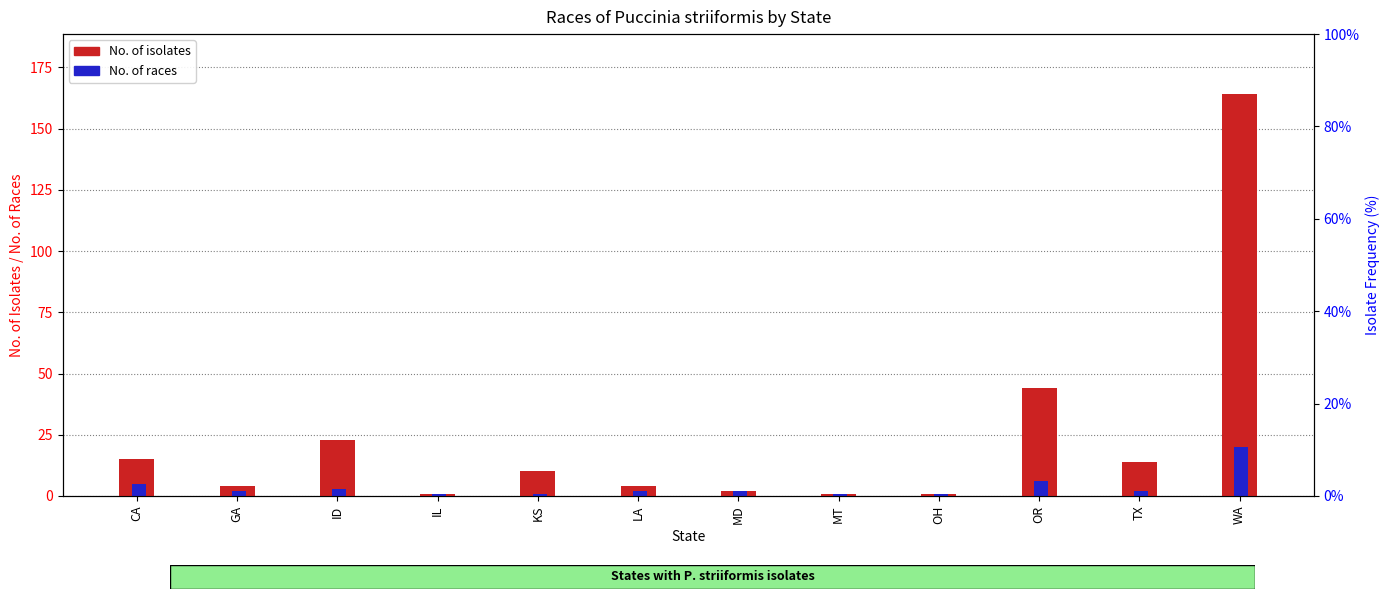

Which category has the highest value across all series?

WA